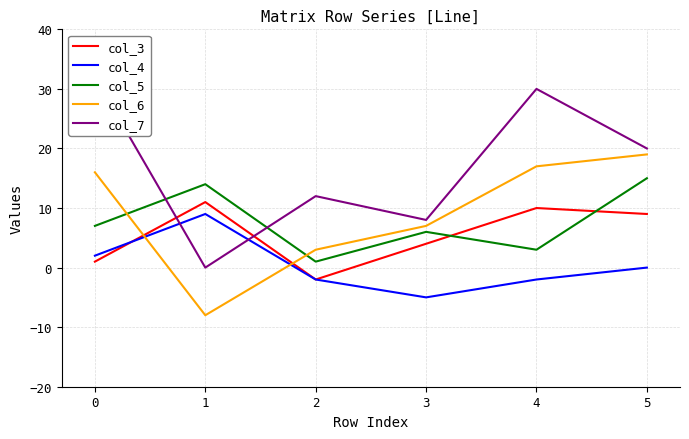

True or false: col_7 and col_6 cross at least once.

False